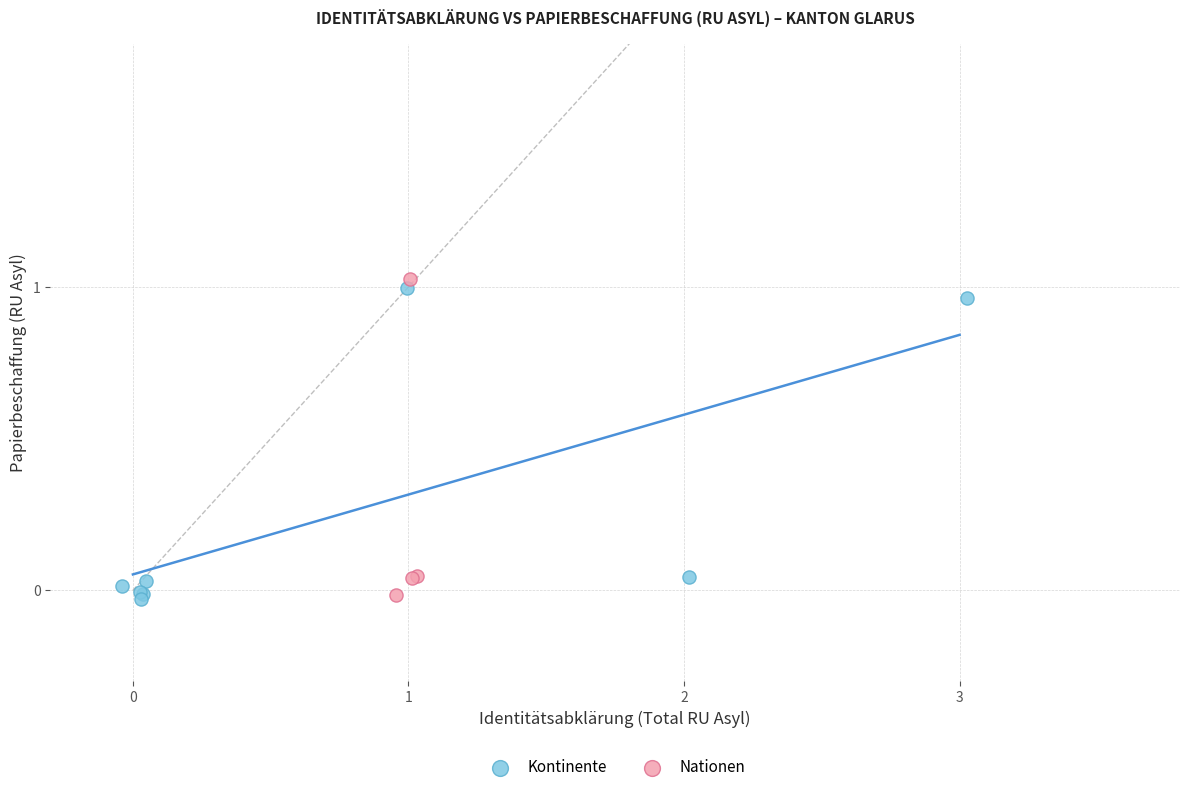

What are all the series names shown in the legend?

Kontinente, Nationen